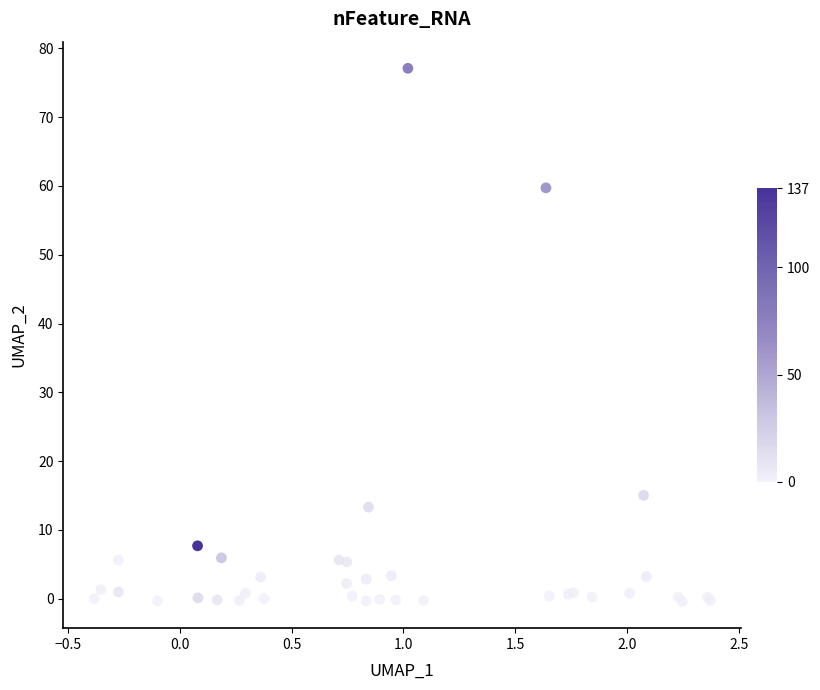

What Y value in the scatter plot is closest to 38?

59.7